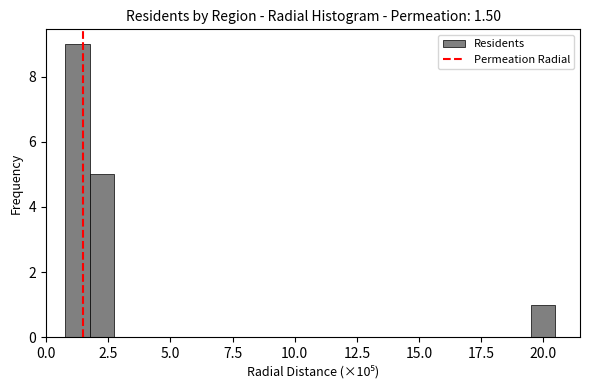

Read against the x-axis, roughly where is the centre of the tallest bar?

1.5